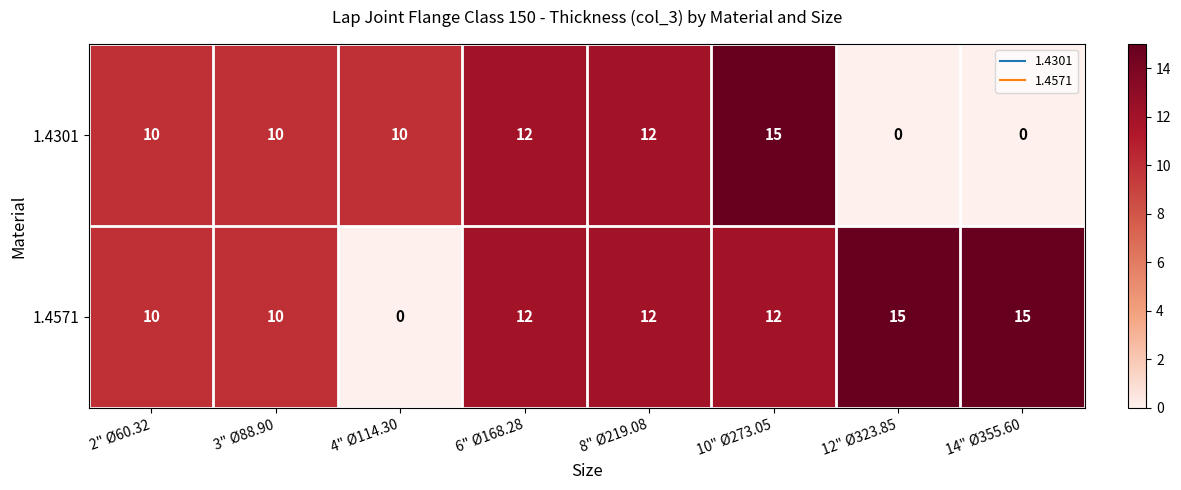

What is the sum of the 1.4301 values at 8" Ø219.08 and 3" Ø88.90?

22